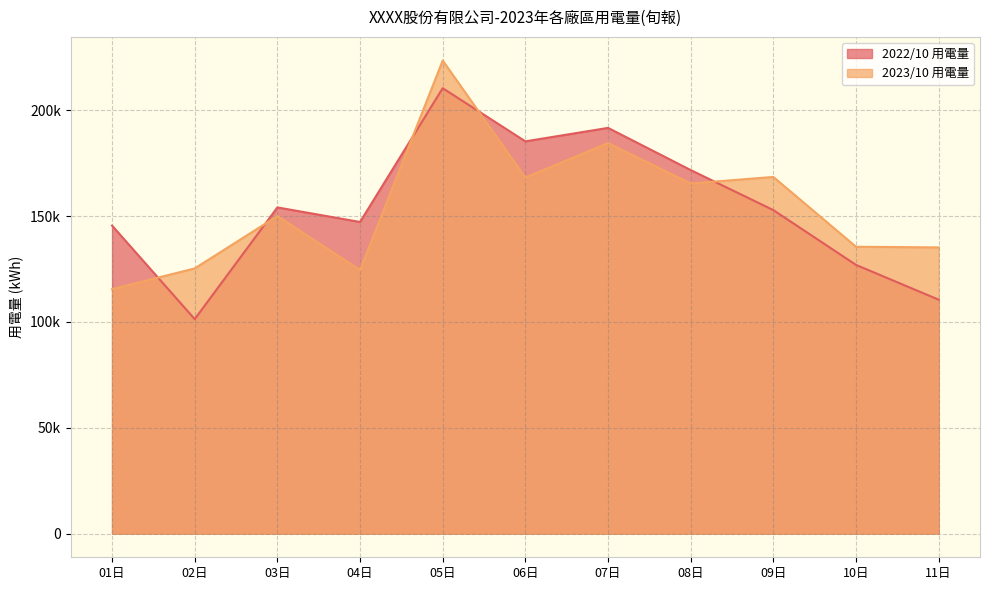

Reading right to left, extract all data points from this chart.

2022/10 用電量: 11日=110548.9	10日=126978.0	09日=152864.4	08日=171797.0	07日=191718.5	06日=185358.1	05日=210479.7	04日=147259.8	03日=154144.3	02日=101351.5	01日=145560.6
2023/10 用電量: 11日=135247.0	10日=135555.0	09日=168541.0	08日=165458.0	07日=184541.0	06日=168240.0	05日=223541.0	04日=124544.0	03日=150055.3	02日=125315.0	01日=115521.0